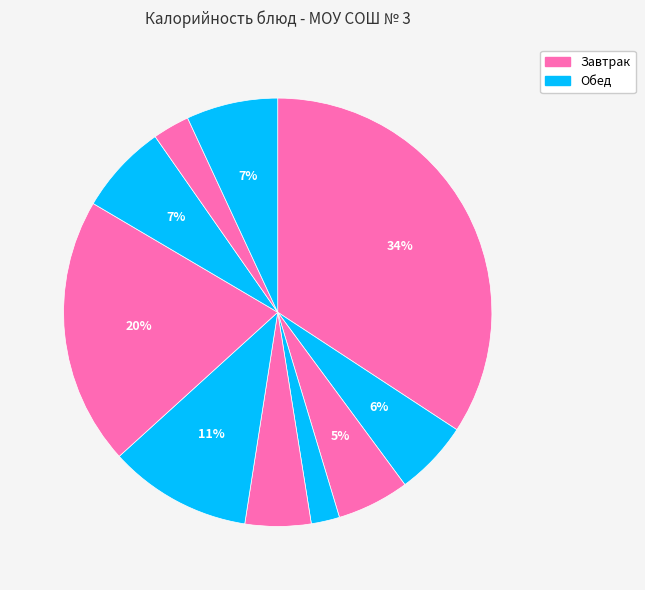

How many segments does this pie chart have?

10